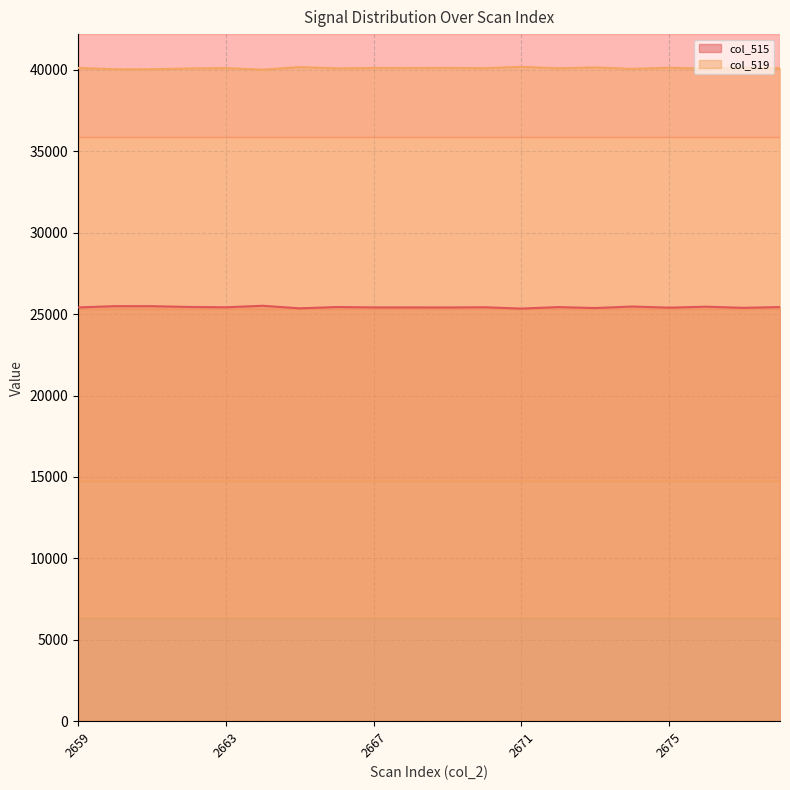

Is the value of col_519 at 2667 greater than the value of col_515 at 2670?

Yes